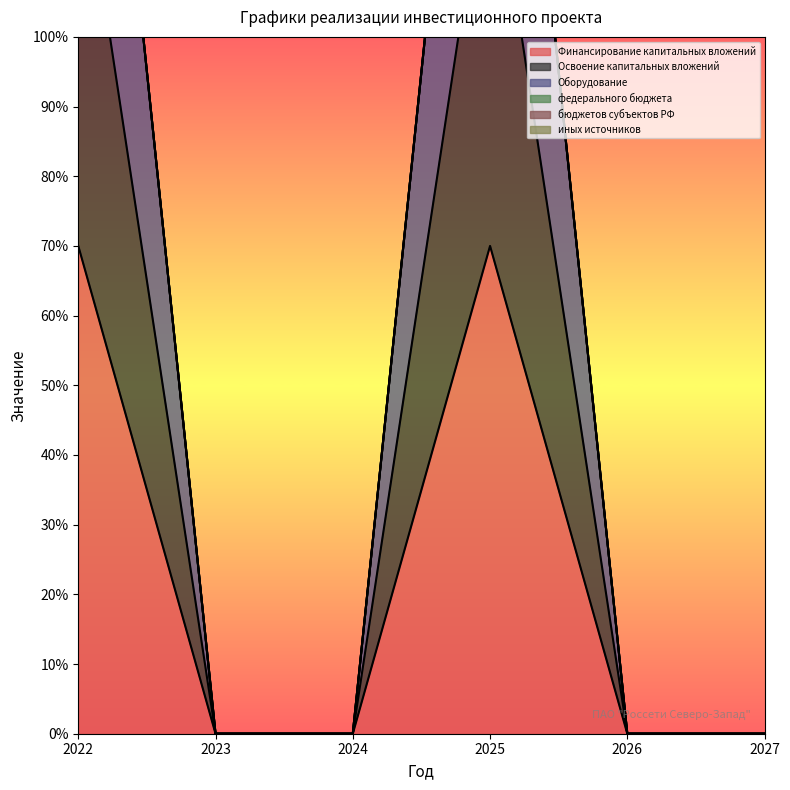

At which category does Освоение капитальных вложений reach its first local peak?

2025